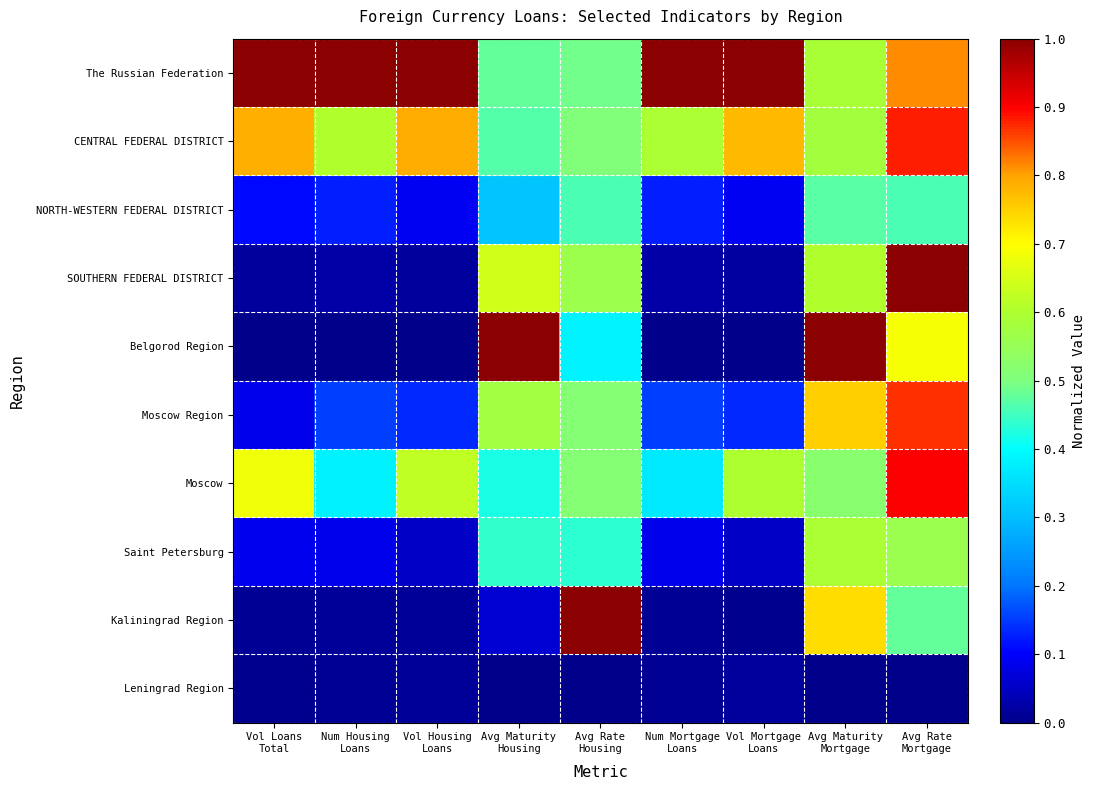

What is the greatest value displayed?

1.0